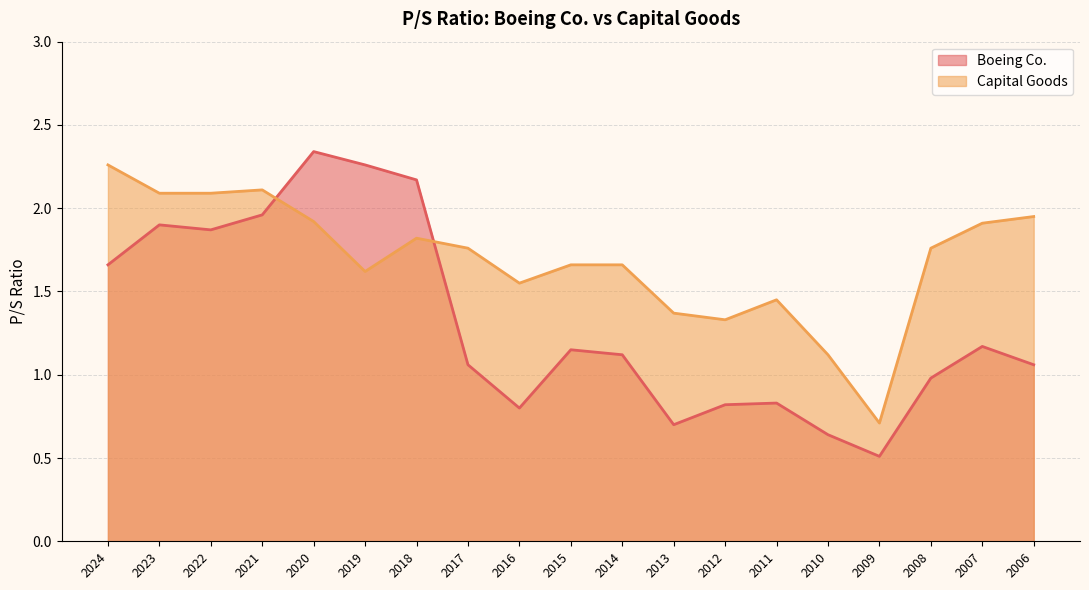

Which category has the highest value across all series?

2020